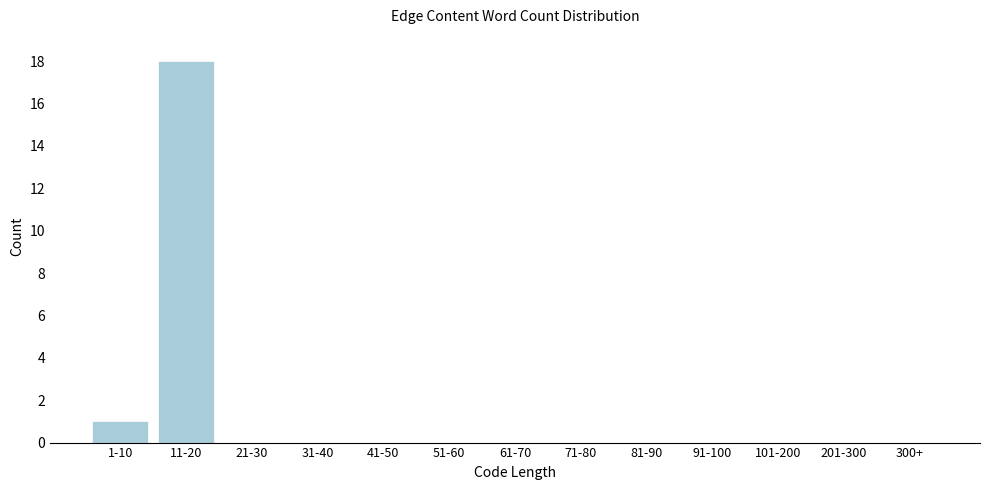

Reading right to left, what are all the values shown in this chart?

300+=0	201-300=0	101-200=0	91-100=0	81-90=0	71-80=0	61-70=0	51-60=0	41-50=0	31-40=0	21-30=0	11-20=18	1-10=1